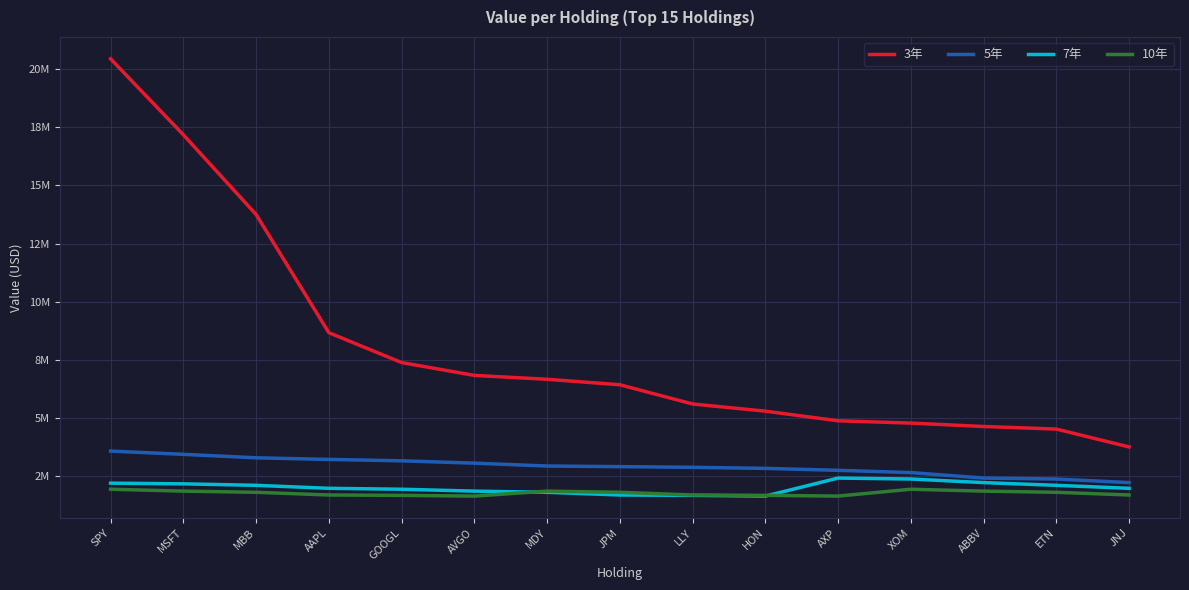

What are all the series names shown in the legend?

3年, 5年, 7年, 10年